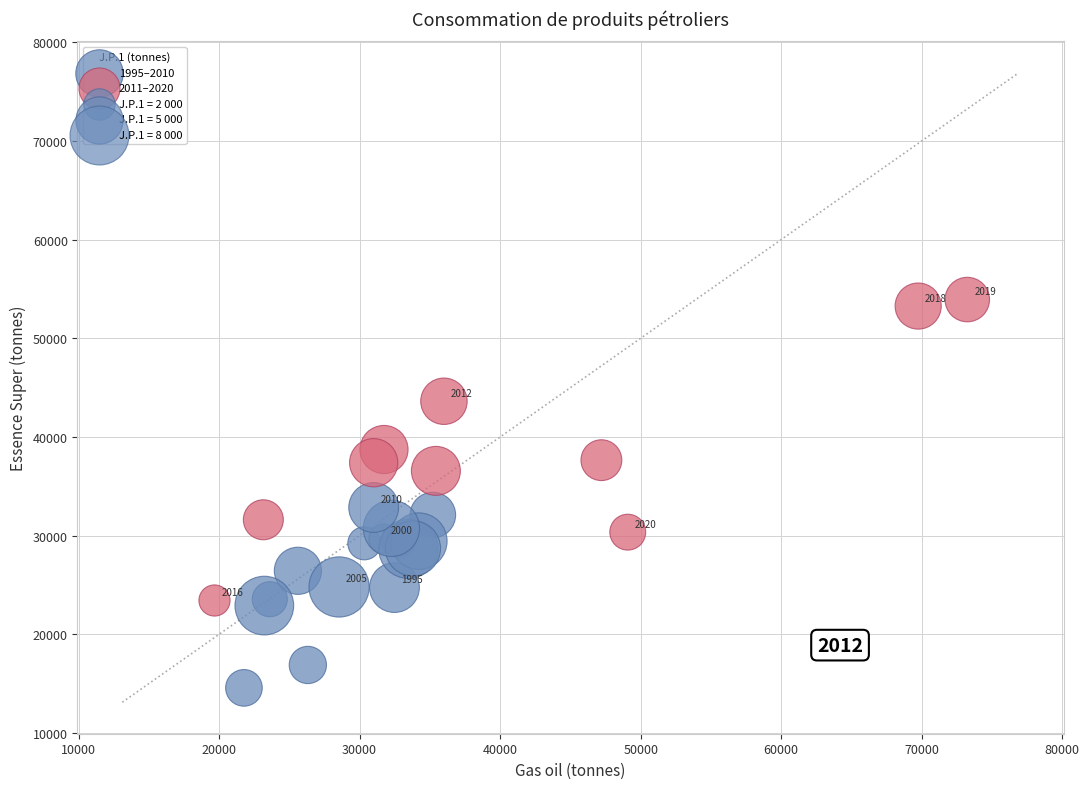

Which series contains the lowest Y value?

1995–2010